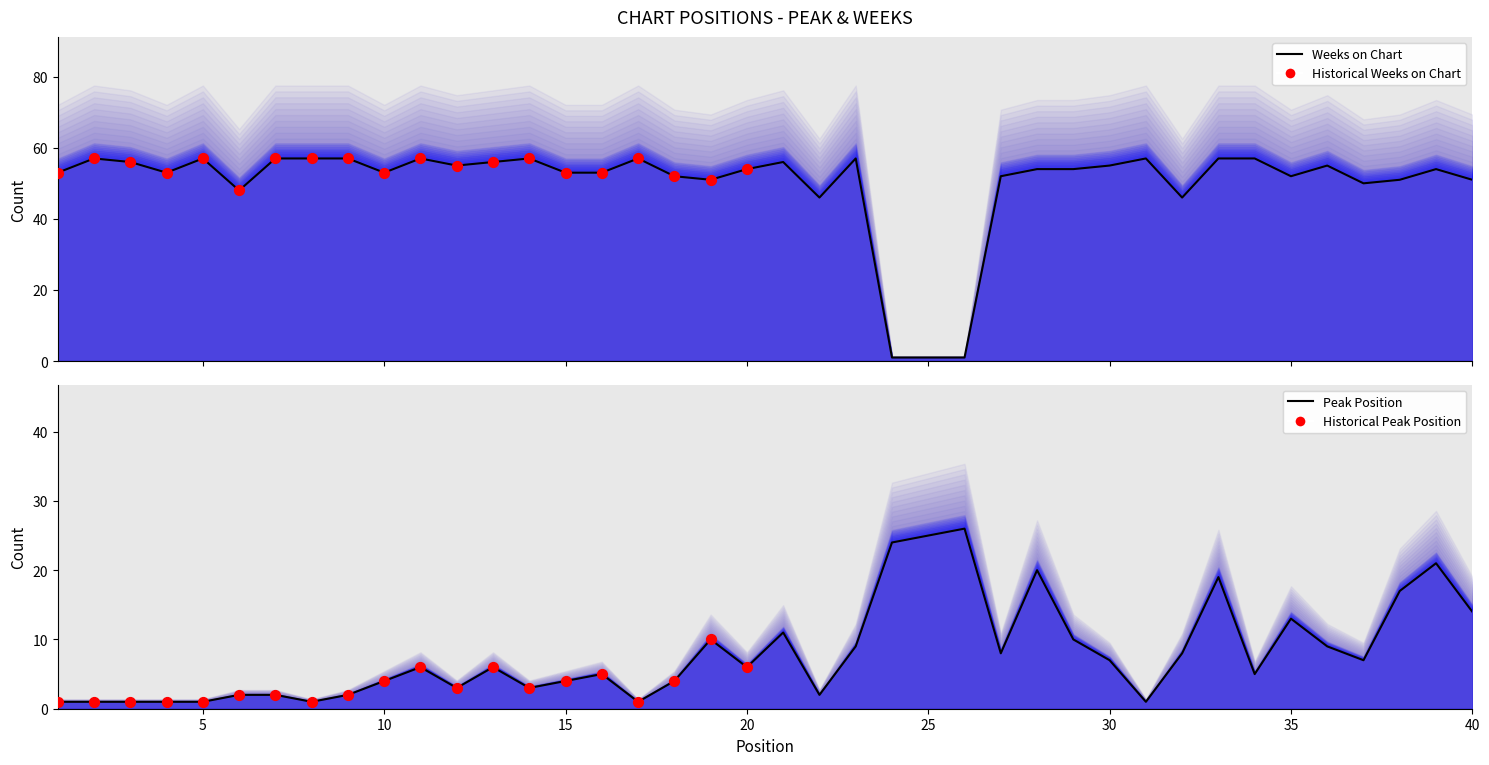

Which series has the widest spread of Y values?

Weeks on Chart